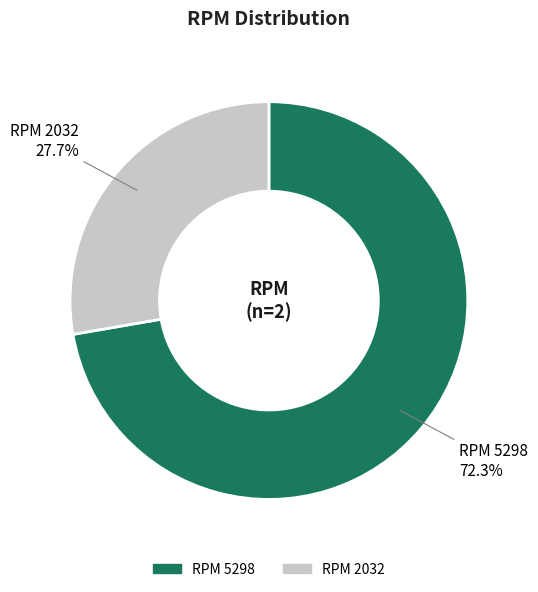

Count the number of slices in the pie.

2